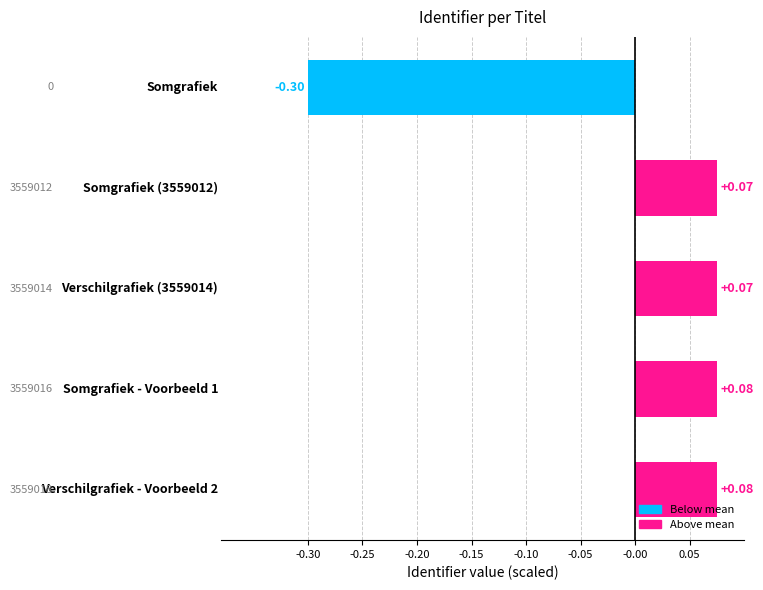

What is the difference between the maximum and minimum values?

0.4